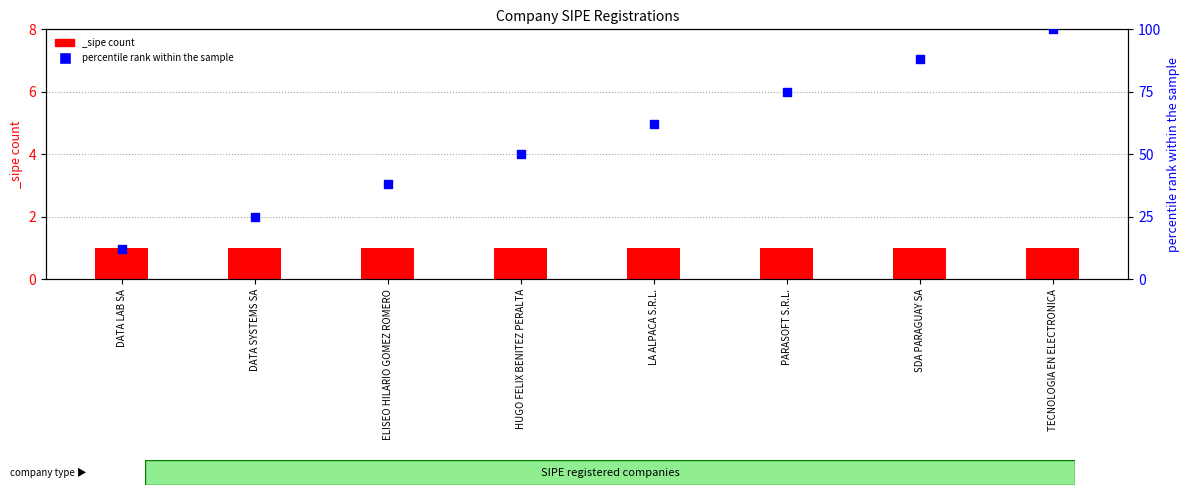

What is the change in value from HUGO FELIX BENITEZ PERALTA to SDA PARAGUAY SA?

+38